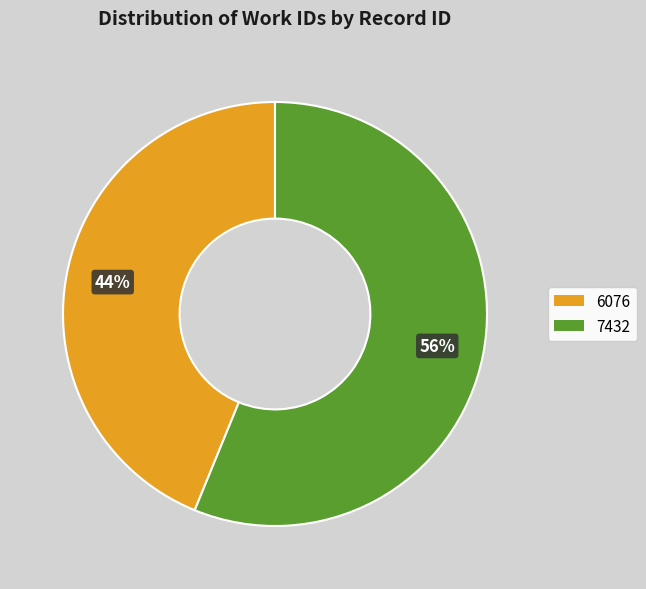

Which category has the biggest portion of the pie?

7432